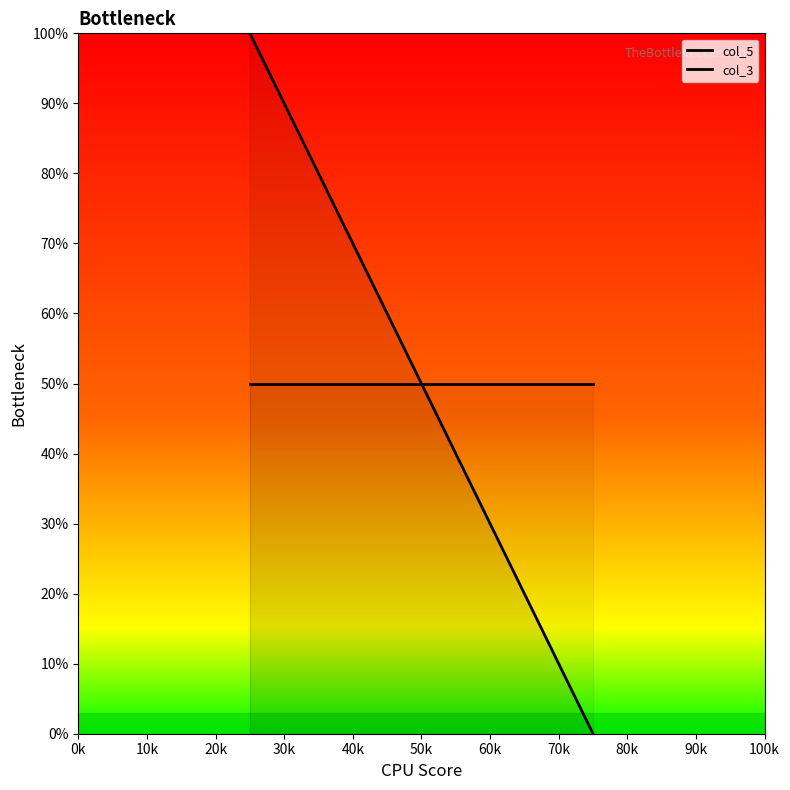

What are all the series names shown in the legend?

col_5, col_3